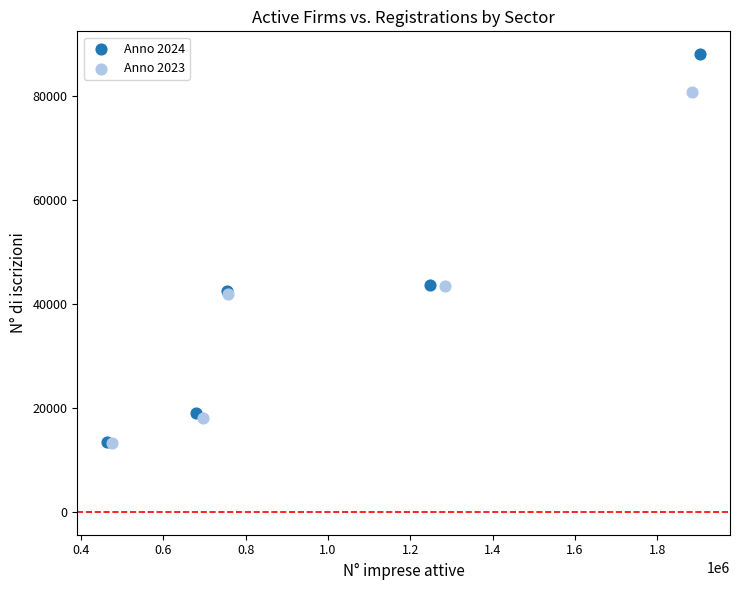

What are all the series names shown in the legend?

Anno 2024, Anno 2023